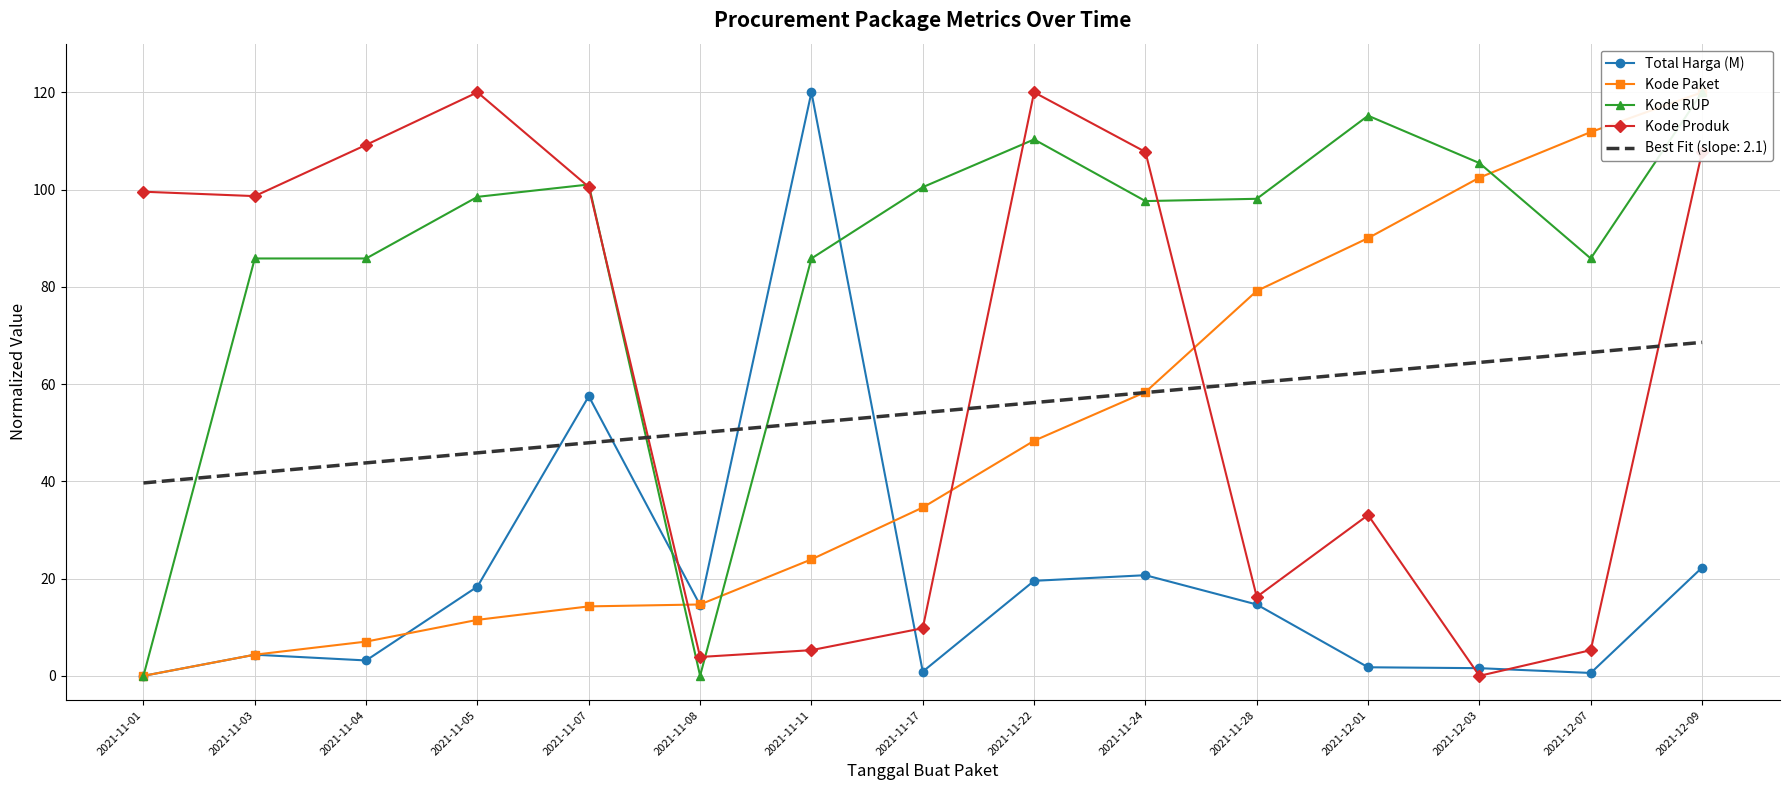

At which label does Kode Paket reach its minimum?

2021-11-01